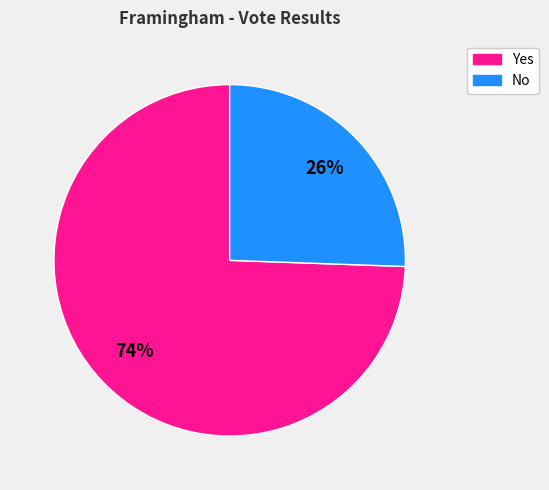

To the nearest percent, what is the average slice percentage?

50%